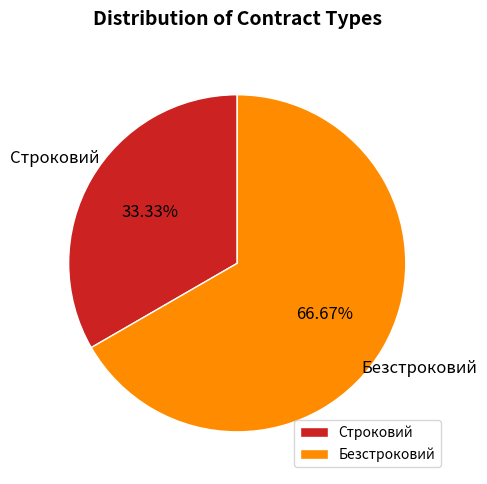

How many segments does this pie chart have?

2